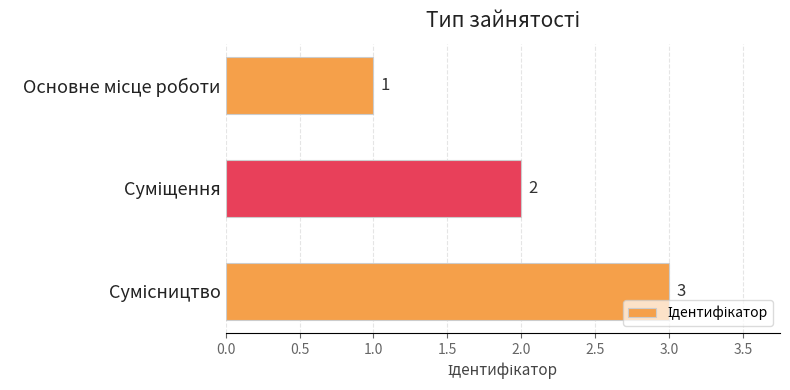

What is the value of the 3rd bar from the top?

3